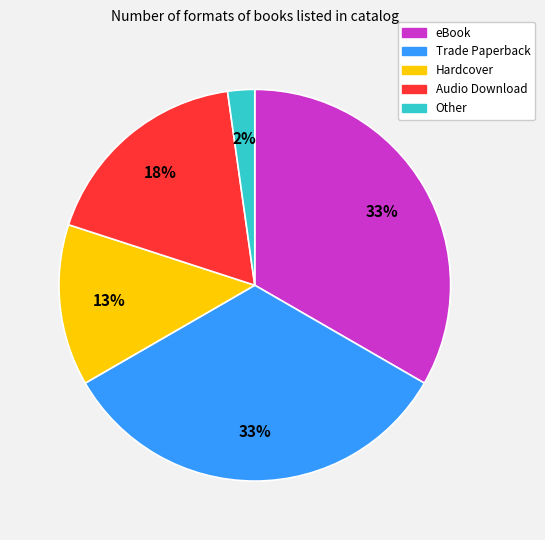

Count the number of slices in the pie.

5